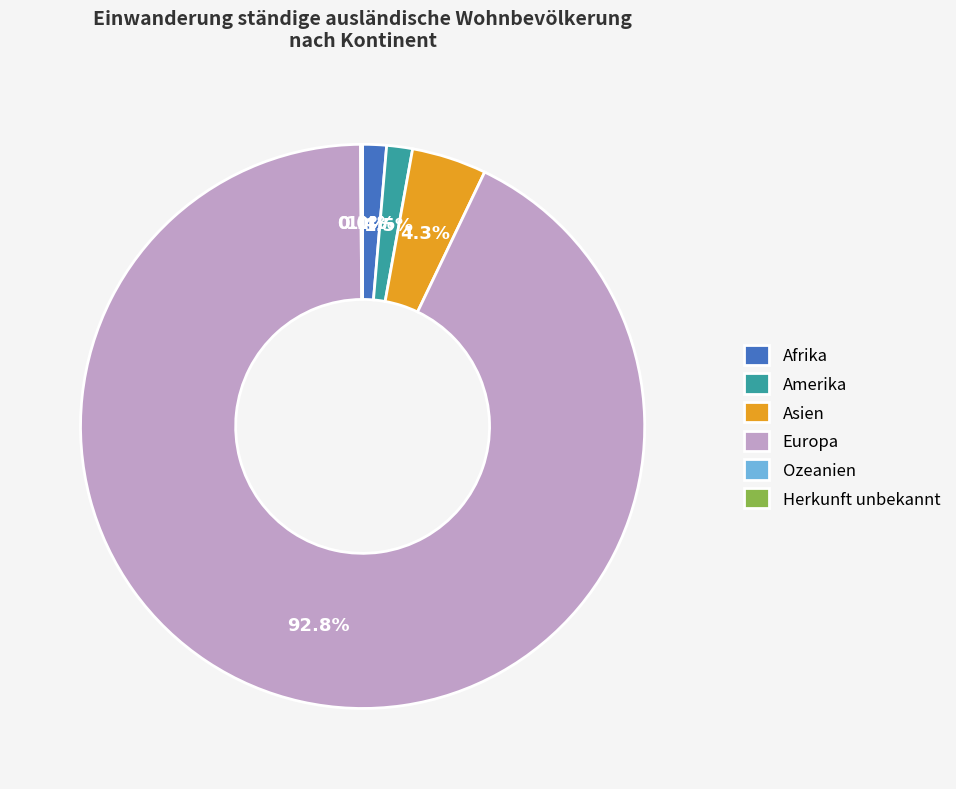

Which slice is the largest?

Europa